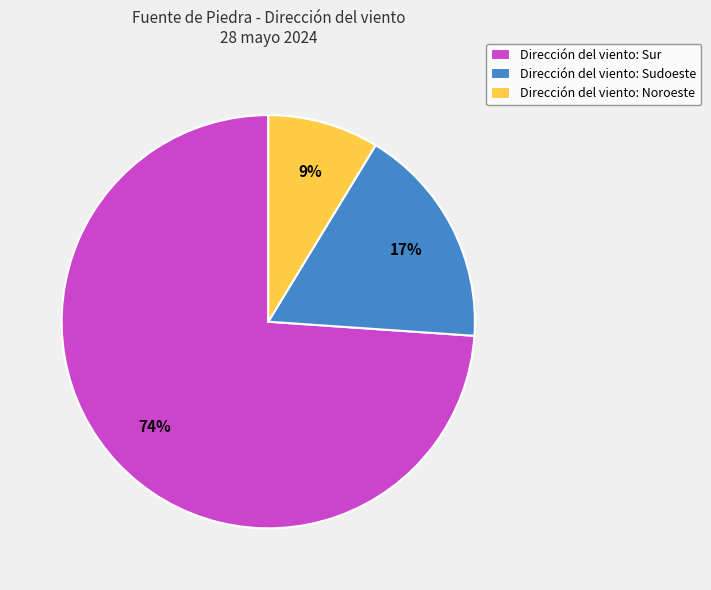

Which has a higher value, Dirección del viento: Noroeste or Dirección del viento: Sudoeste?

Dirección del viento: Sudoeste